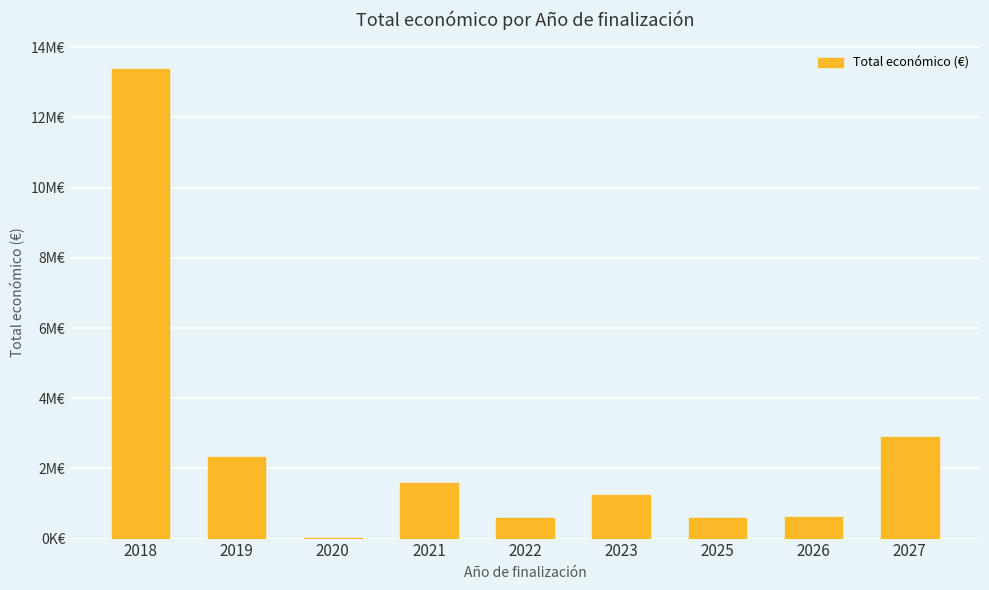

What is the sum of all values?

23257234